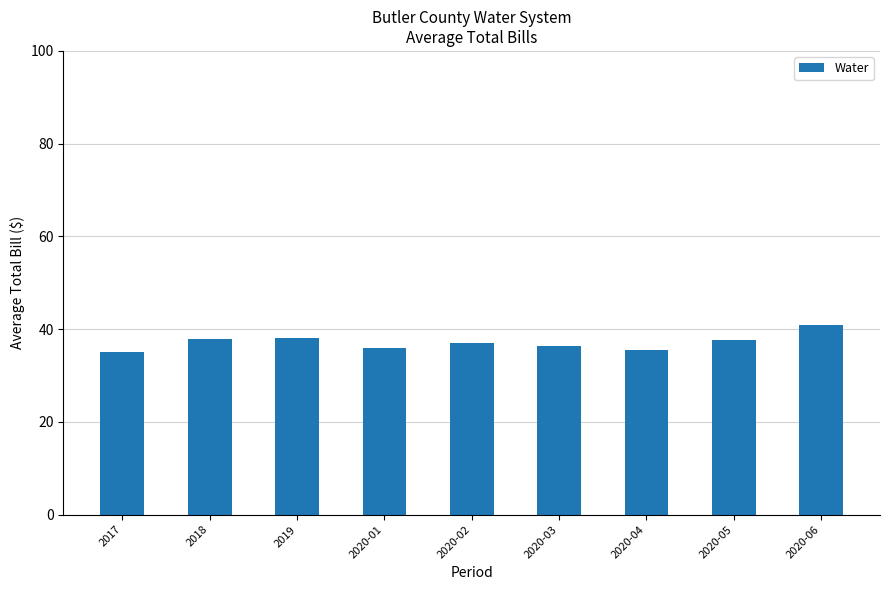

What is the label of the 6th bar from the right?

2020-01